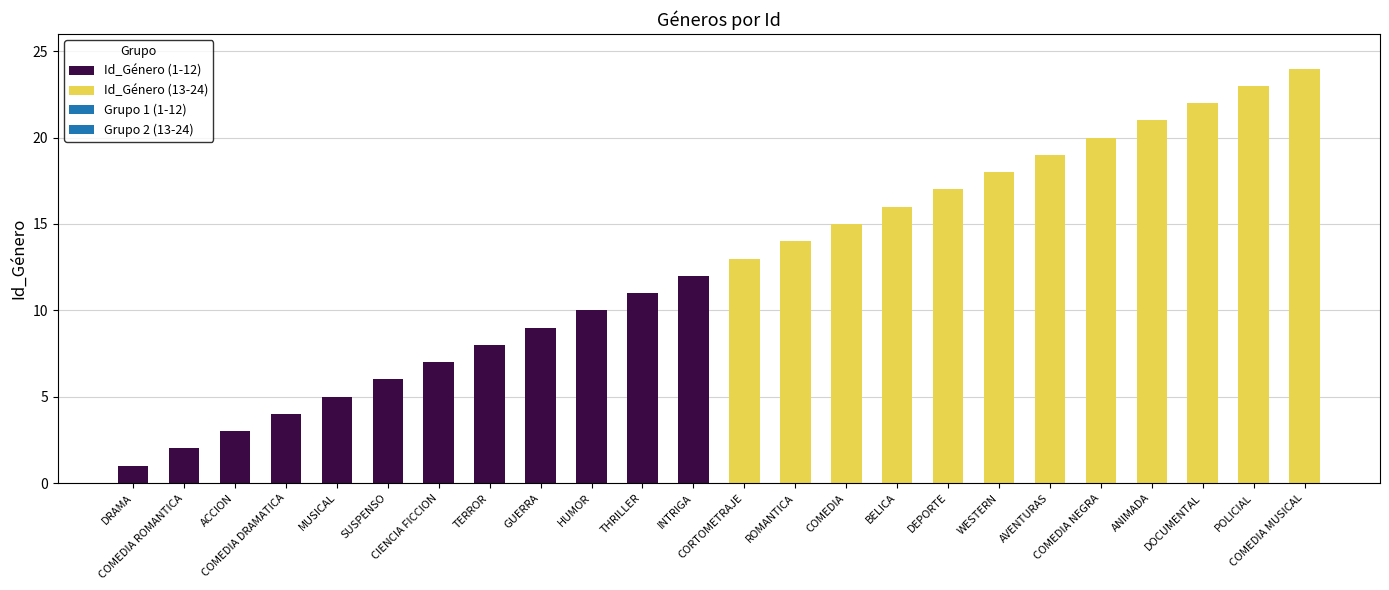

What is the ratio of the value at DRAMA to the value at BELICA?

0.1